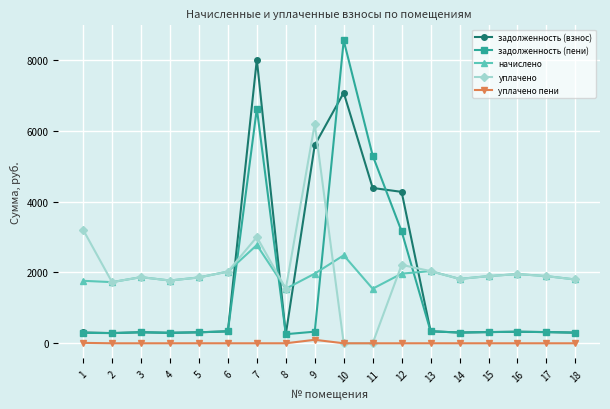

How many lines are shown in the chart?

5